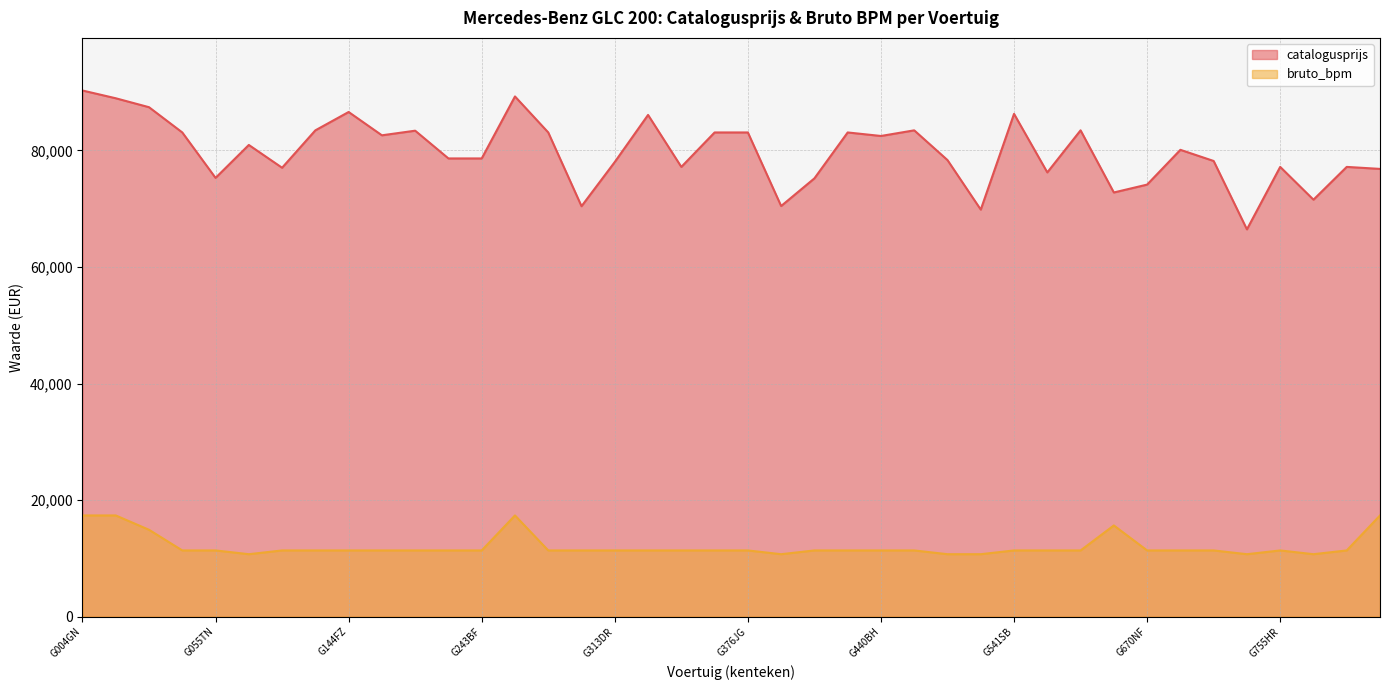

What is the value of the bruto_bpm point at the 25th from the left?

11361